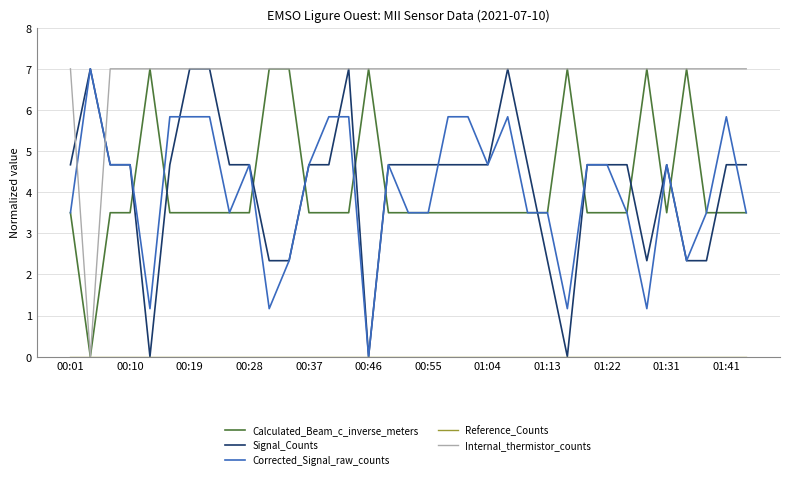

What is the maximum value for Corrected_Signal_raw_counts?

7.0